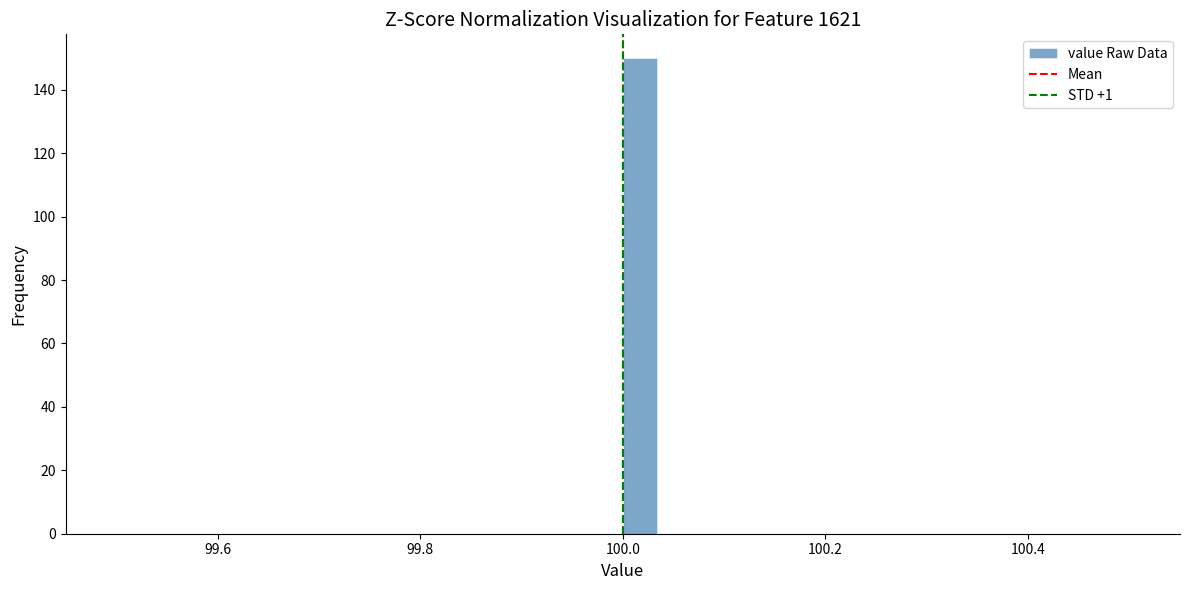

Read against the x-axis, roughly where is the centre of the tallest bar?

100.02